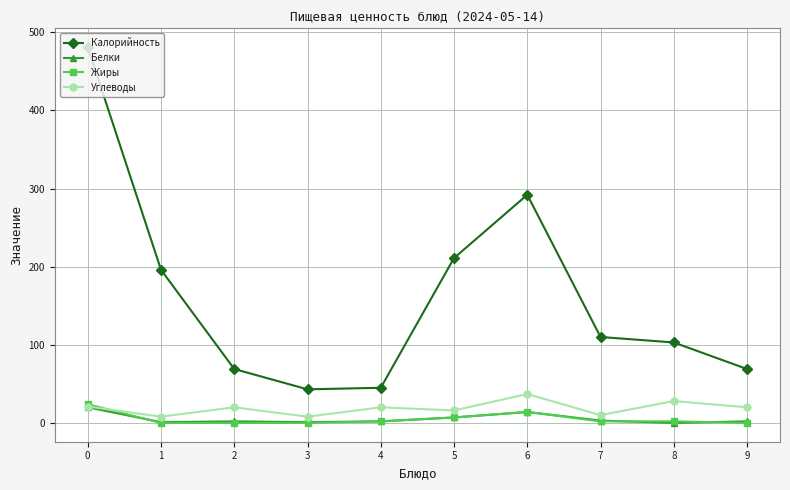

Where is Калорийность nearest to the value 262?

6